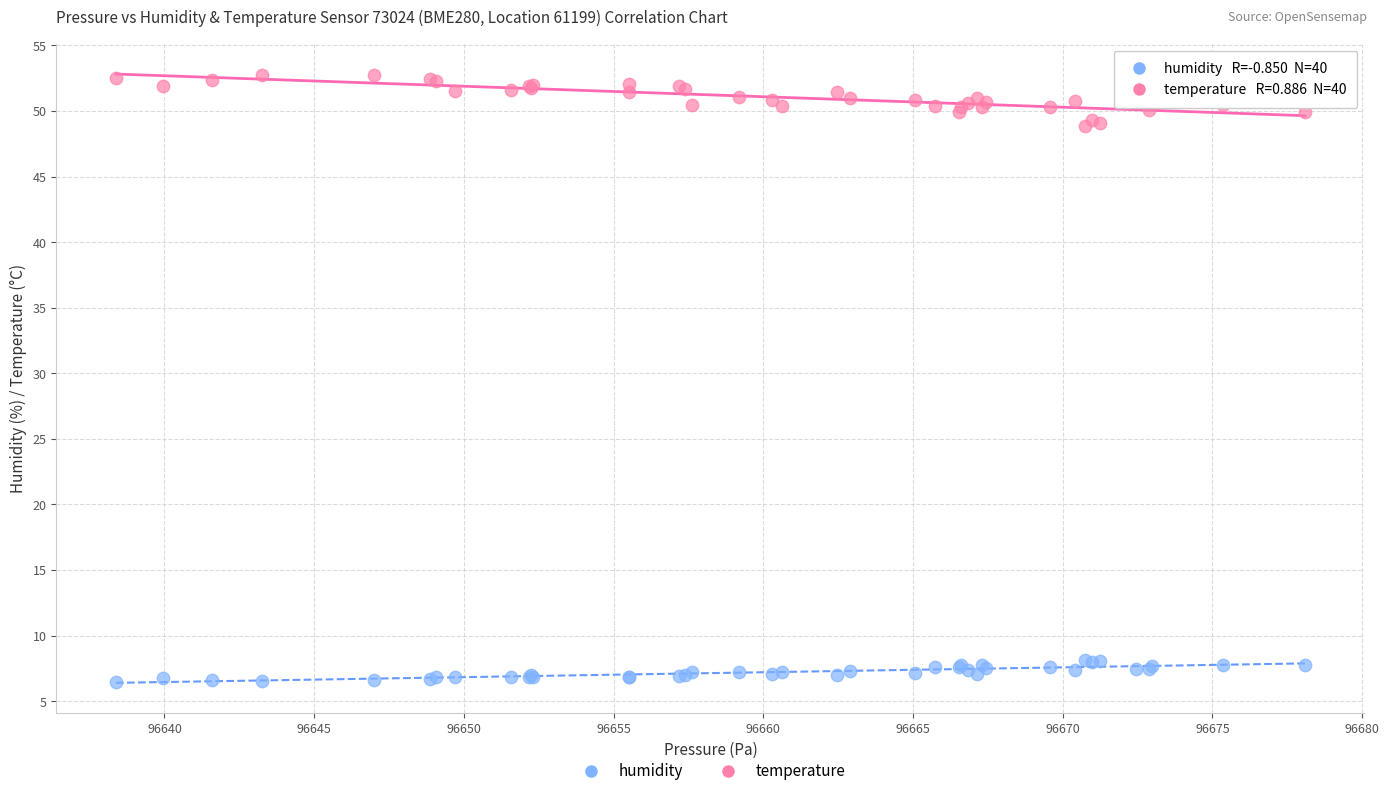

Which series contains the highest Y value?

humidity